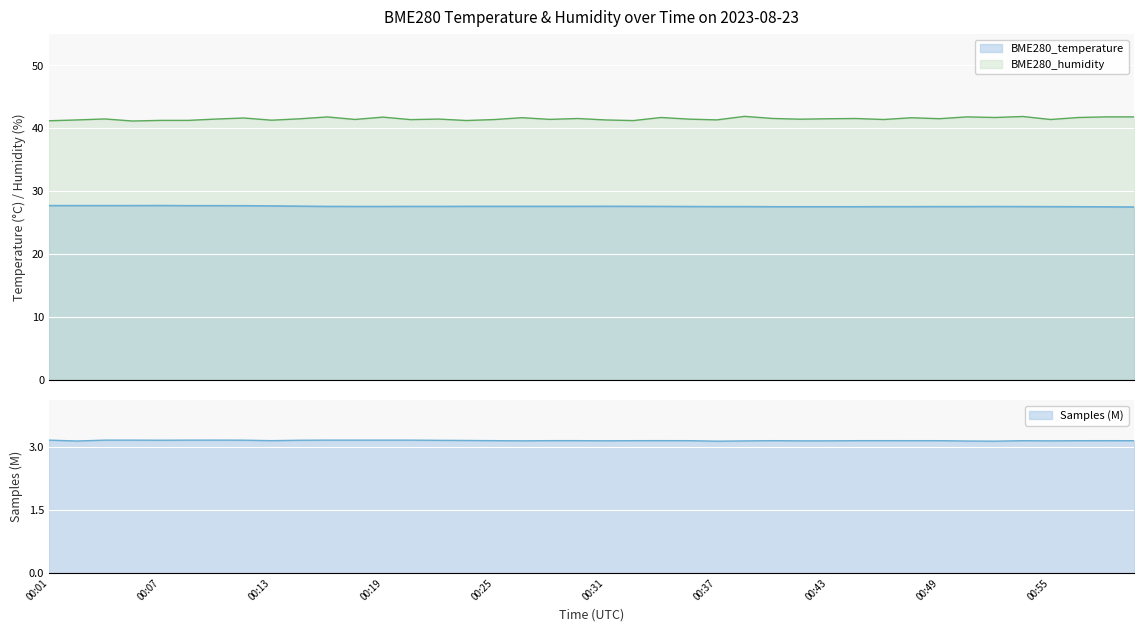

List the series in order of their peak value, highest first.

BME280_humidity, BME280_temperature